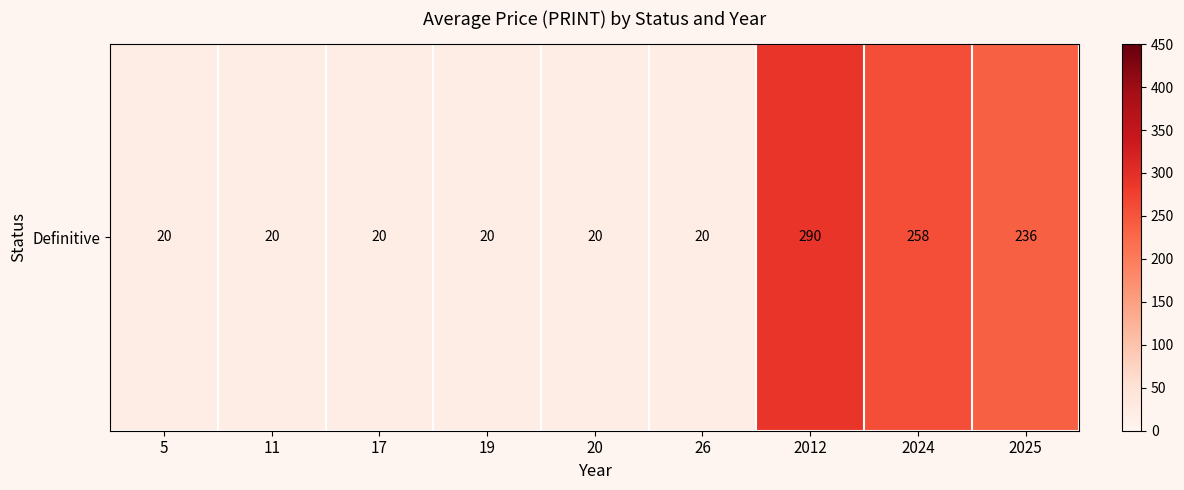

What is the average value?

100.4